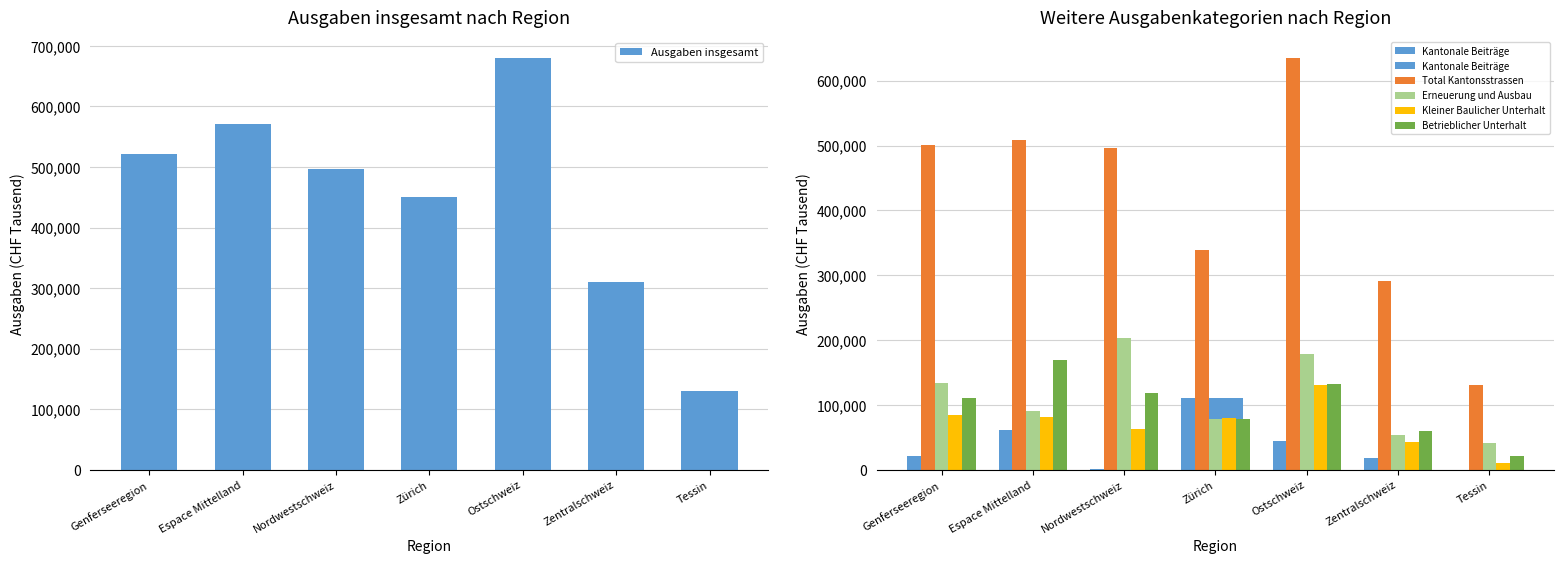

At which category is the sum across all series the highest?

Ostschweiz